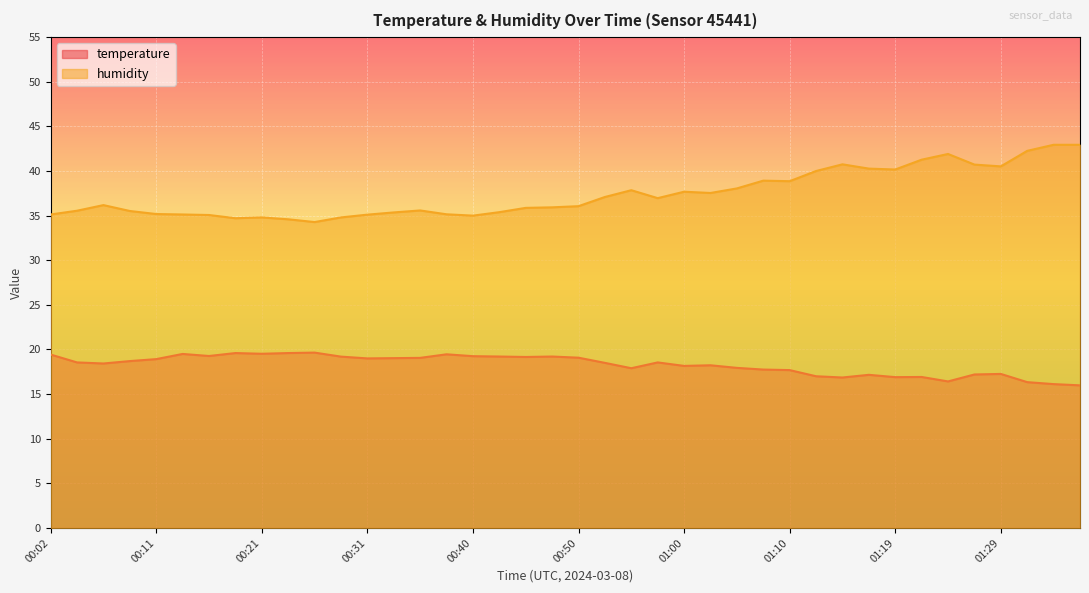

The humidity series shows 51.8 at 01:05. True or false?

False